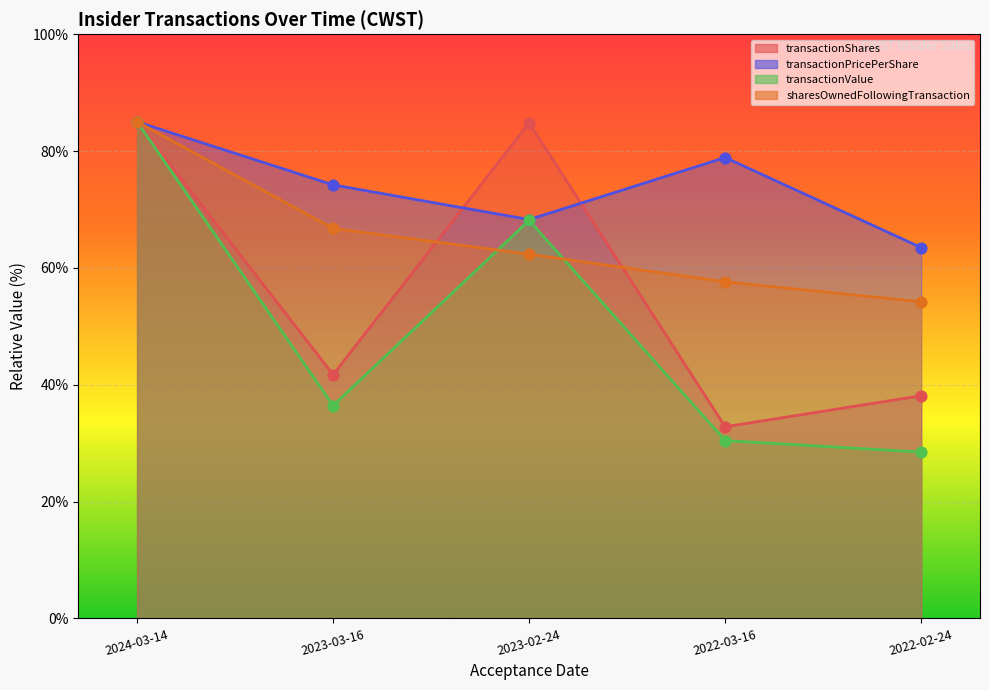

What are all the series names shown in the legend?

transactionShares, transactionPricePerShare, transactionValue, sharesOwnedFollowingTransaction